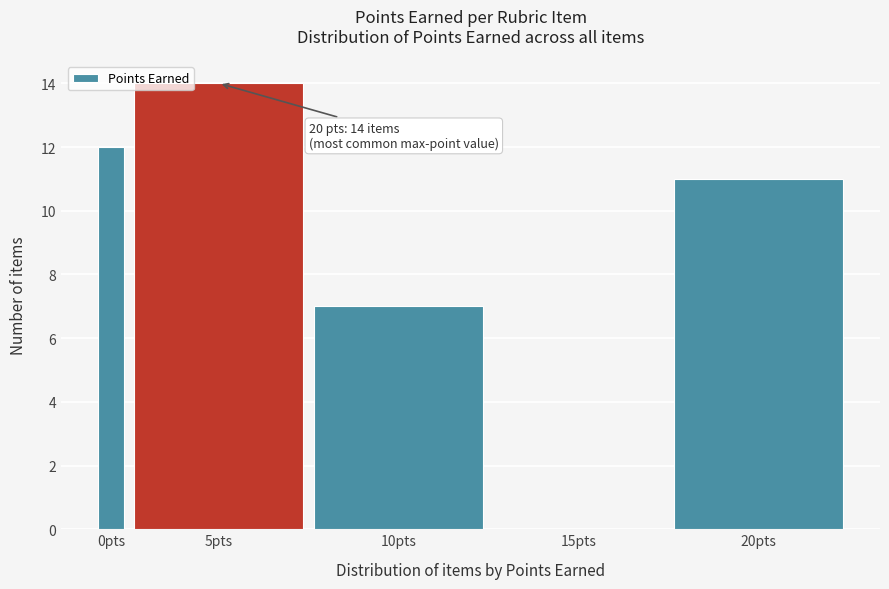

Reading left to right, transcribe all the data shown in this chart.

0pts=12	5pts=14	10pts=7	15pts=0	20pts=11